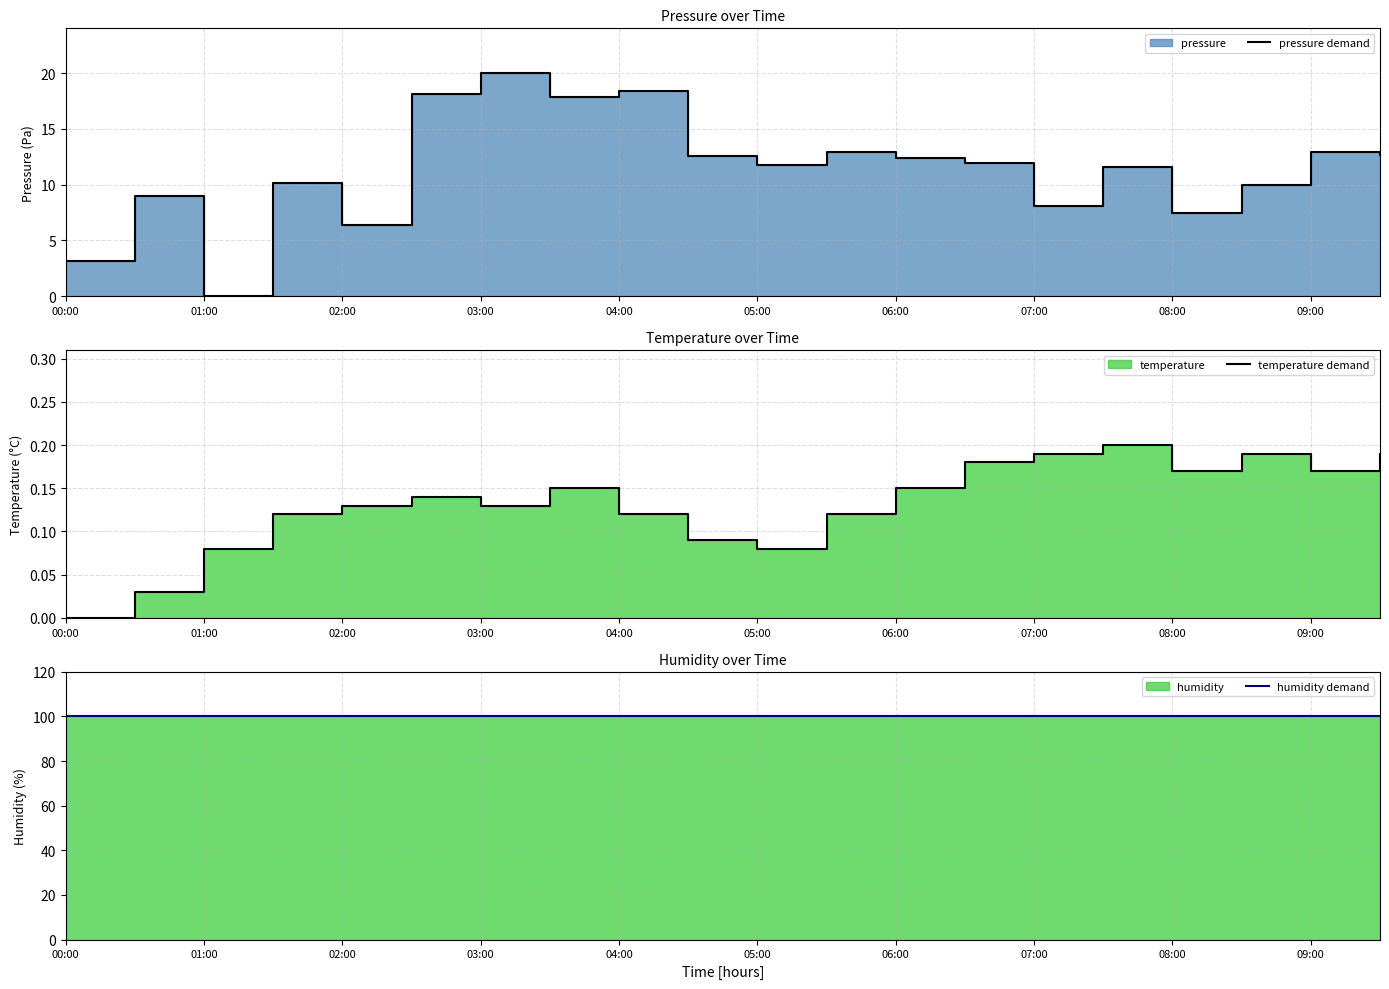

Which series has the widest spread of values?

pressure demand